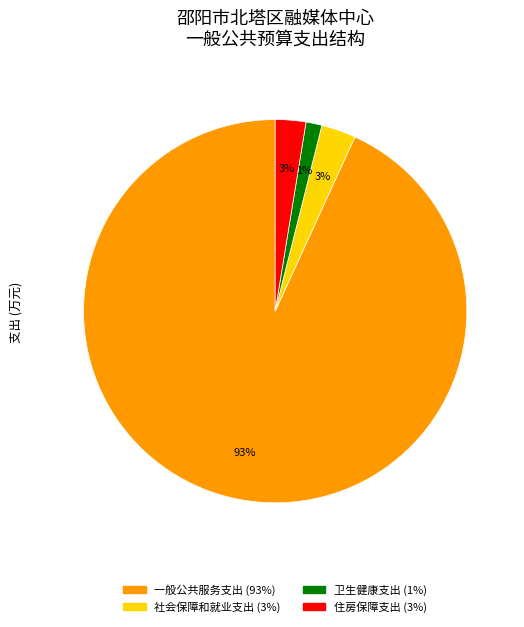

To the nearest percent, what is the difference between the largest and smallest slice percentages?

92%